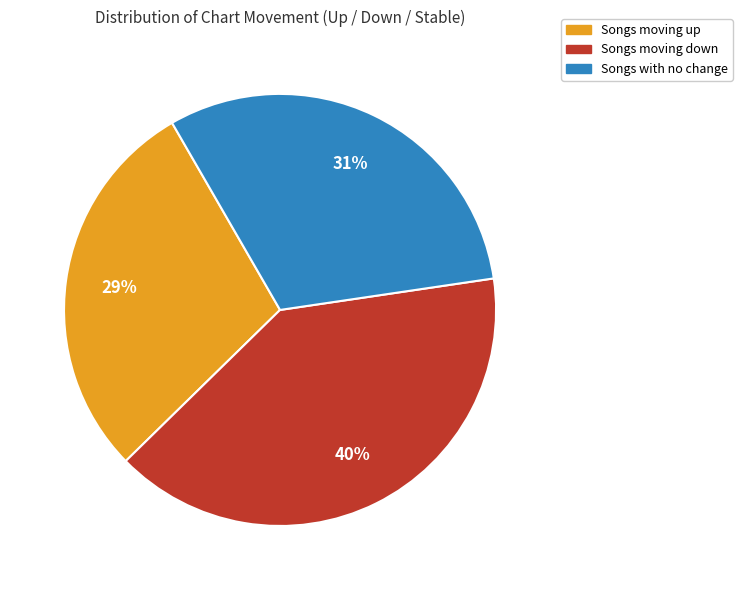

To the nearest percent, what is the difference between the largest and smallest slice percentages?

11%